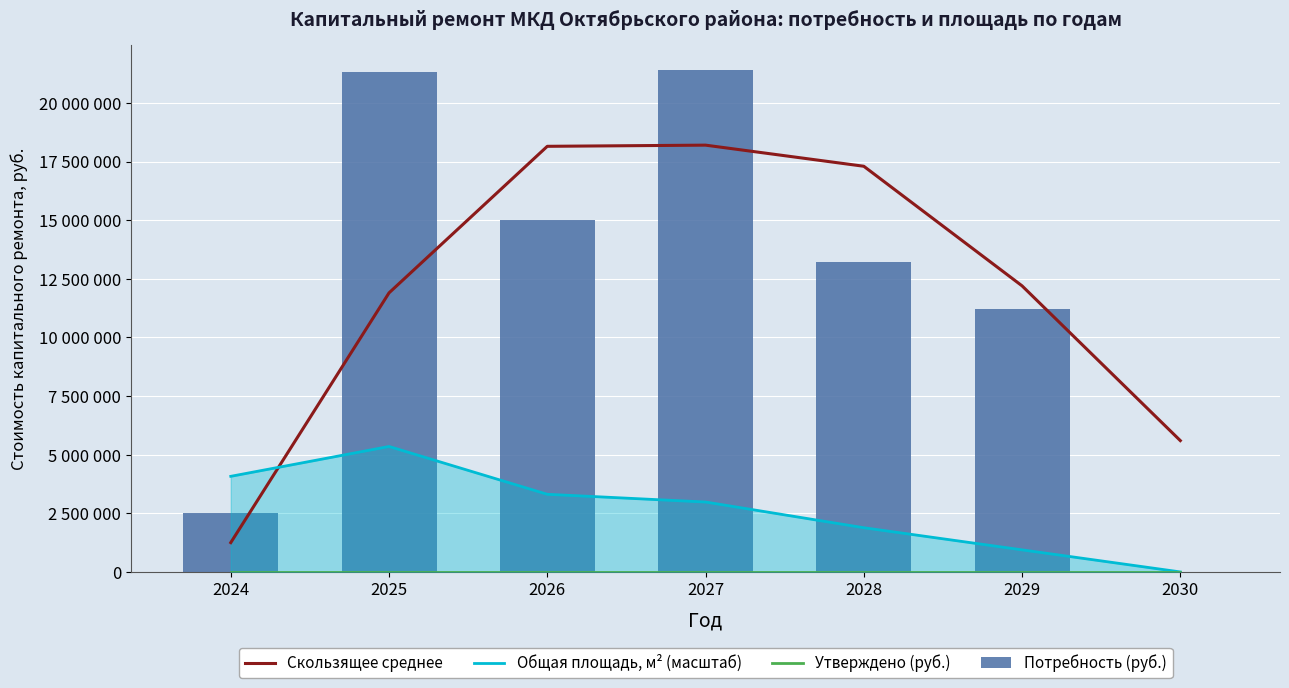

What is the lowest value of the Скользящее среднее series?

1250000.0